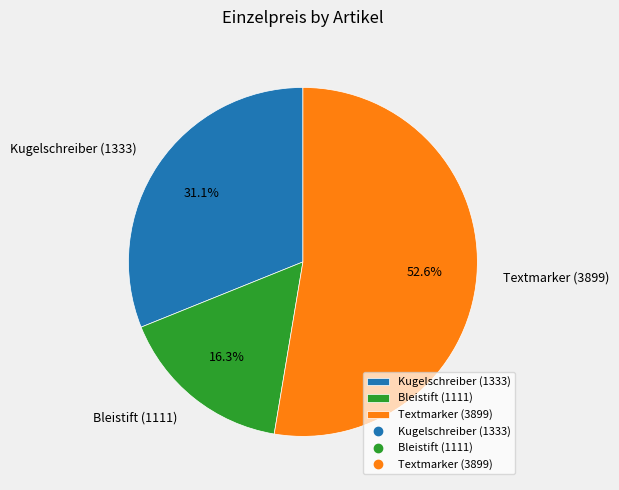

Which slice is the largest?

Textmarker (3899)